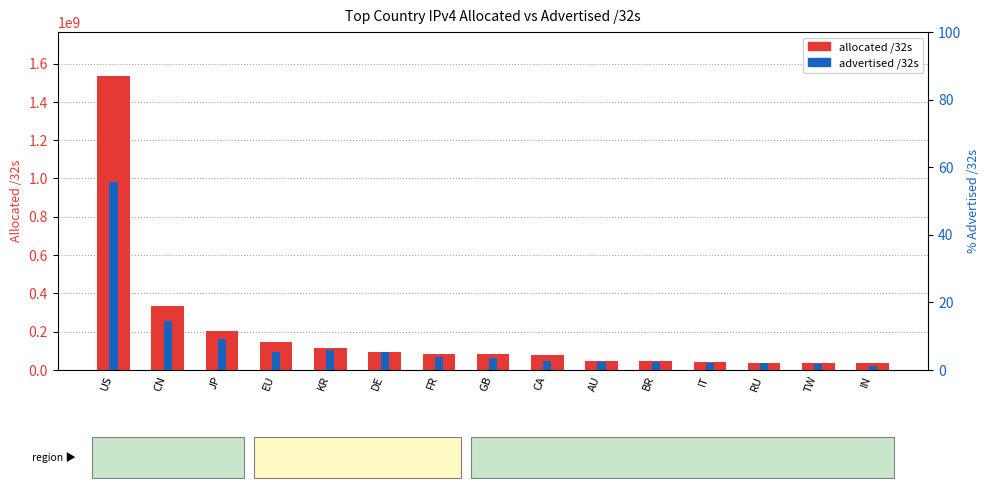

What is the label of the 11th bar from the right?

KR